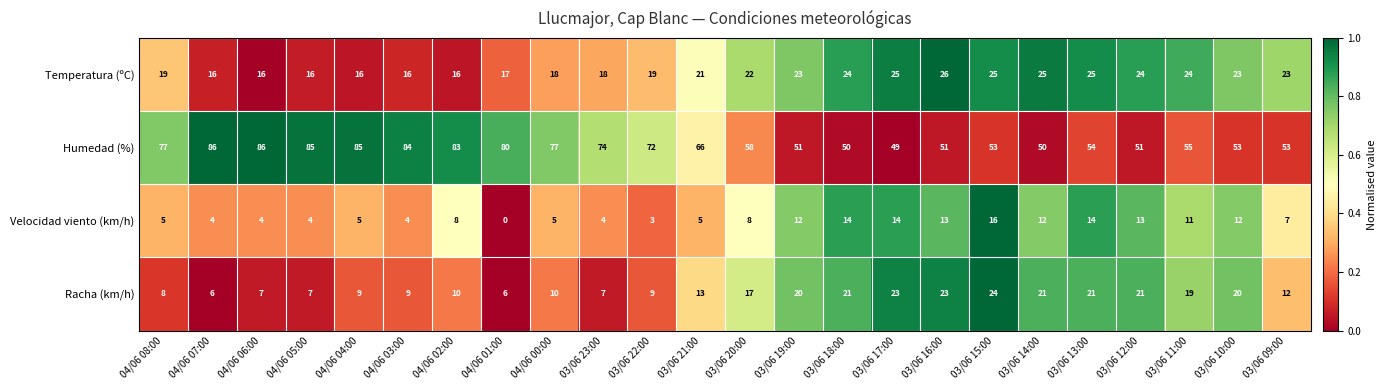

The value of Humedad (%) at 04/06 08:00 is 119. True or false?

False